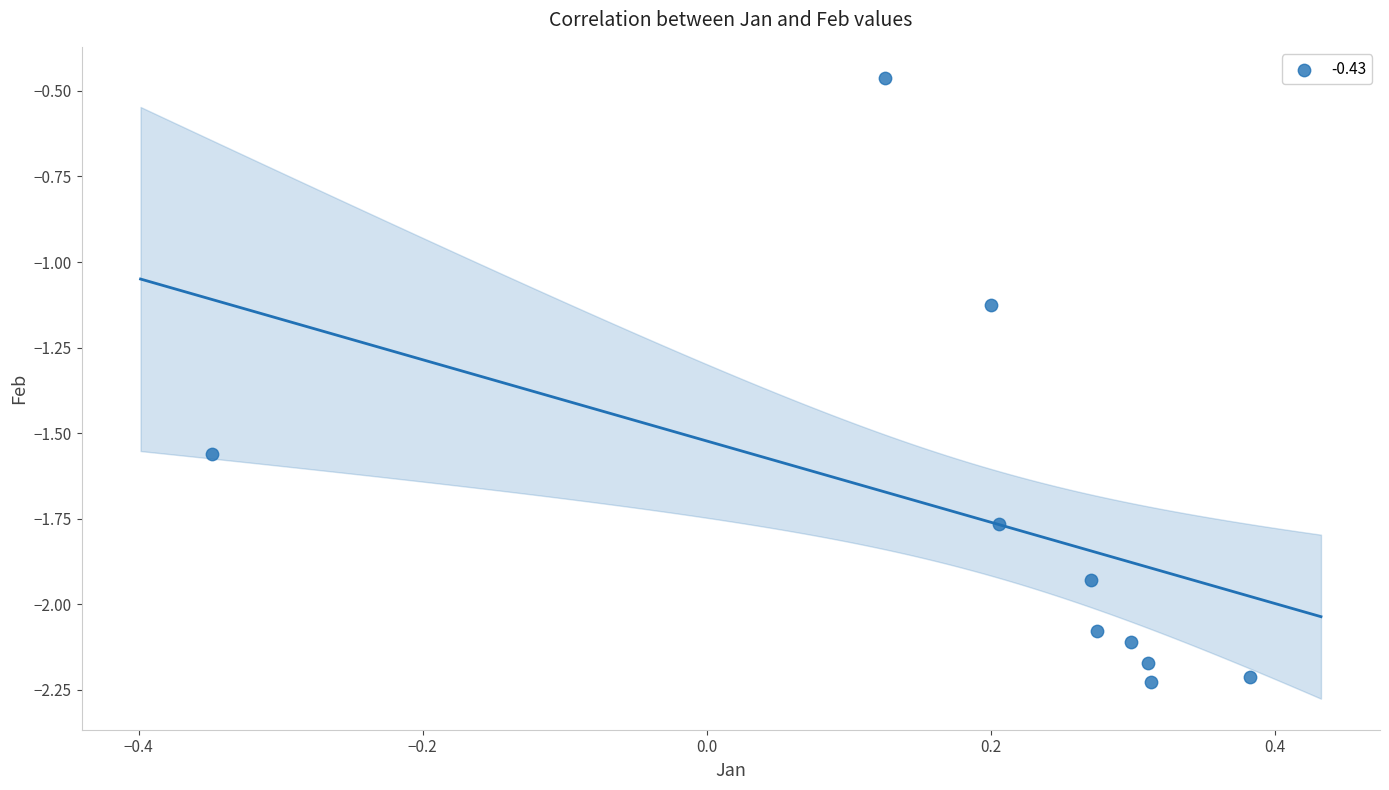

What is the range of Y values (max minus min)?

1.8